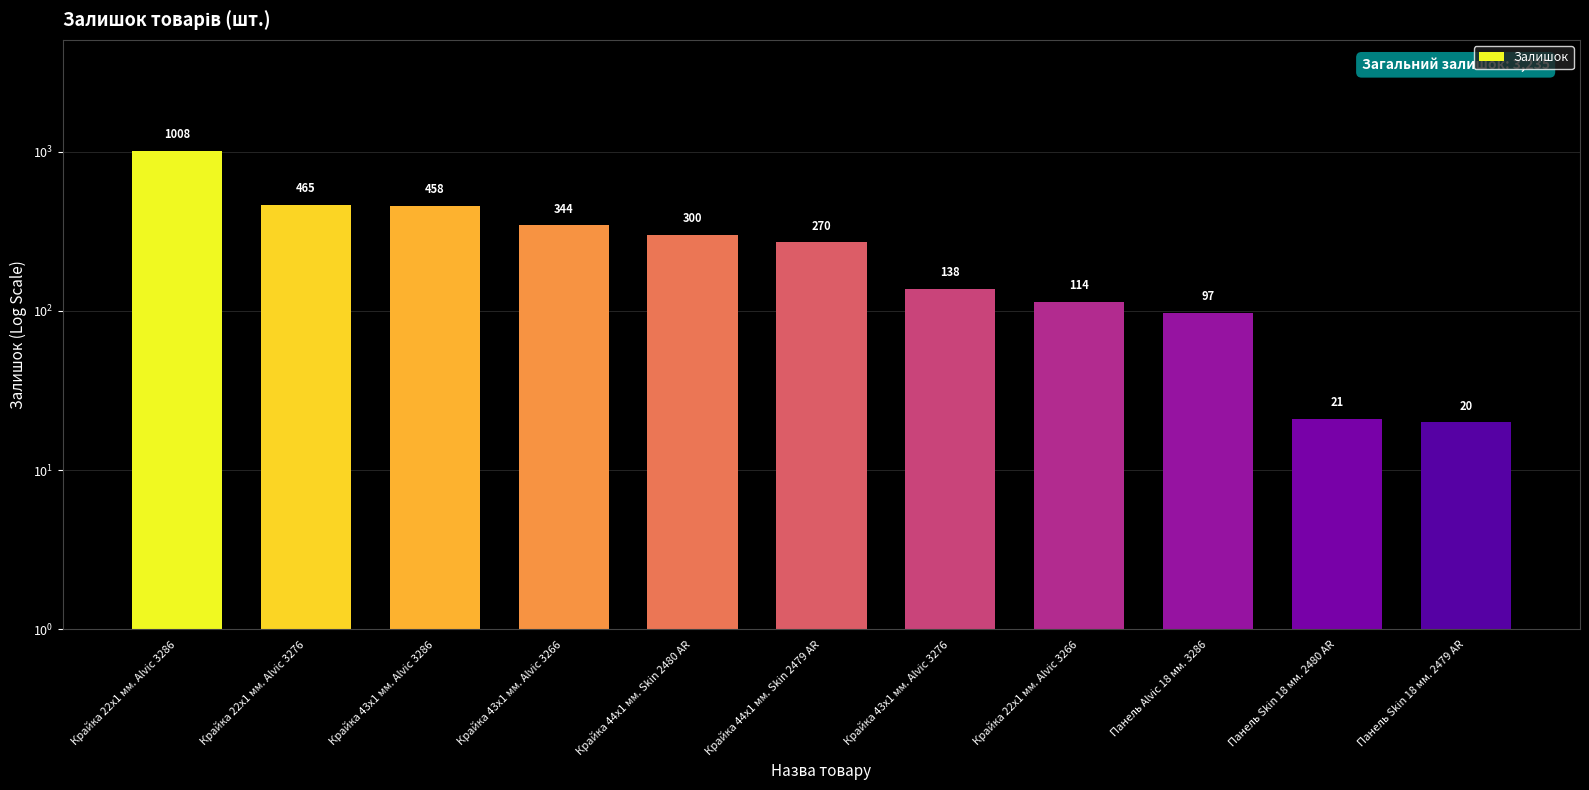

Is it true that the value at Панель Skin 18 мм. 2479 AR is 28?

False